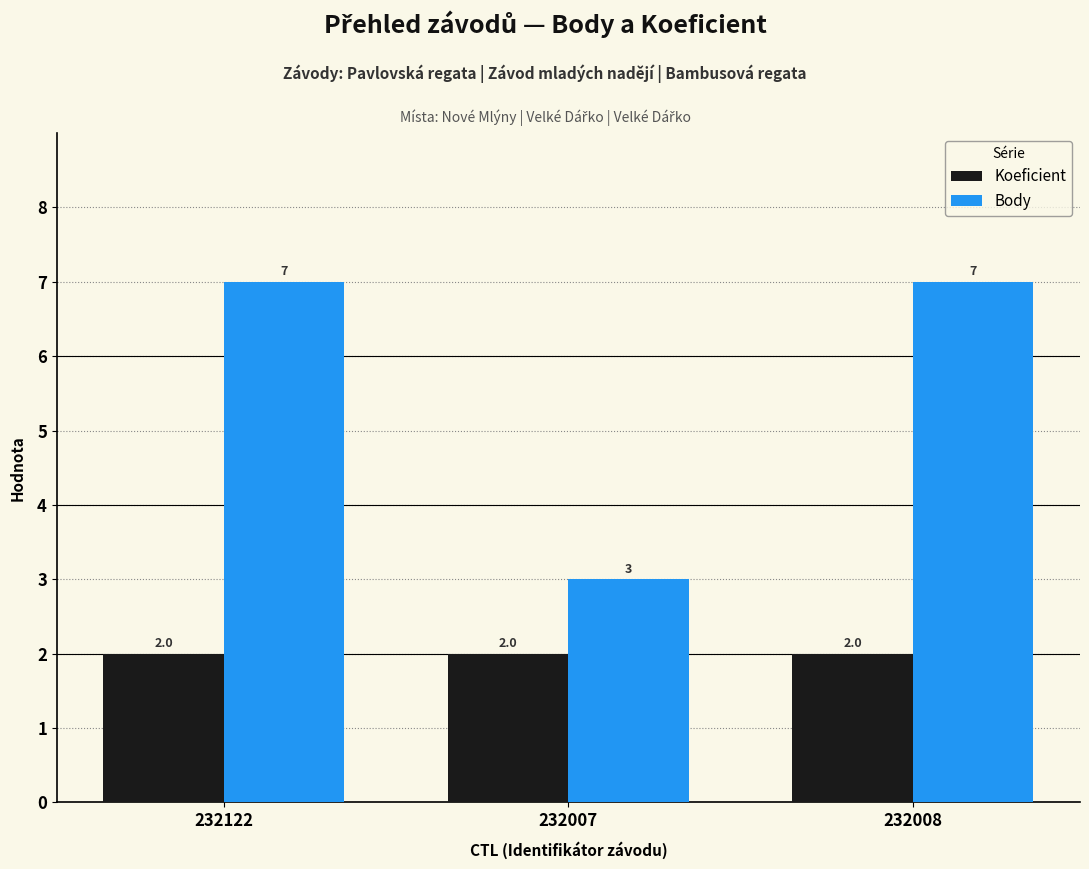

What is the label of the 3rd bar from the left?

232008